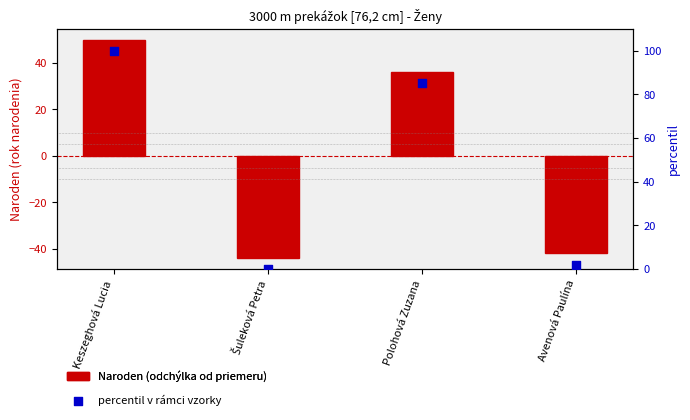

What are all the series names shown in the legend?

Naroden (odchýlka od priemeru), percentil v rámci vzorky